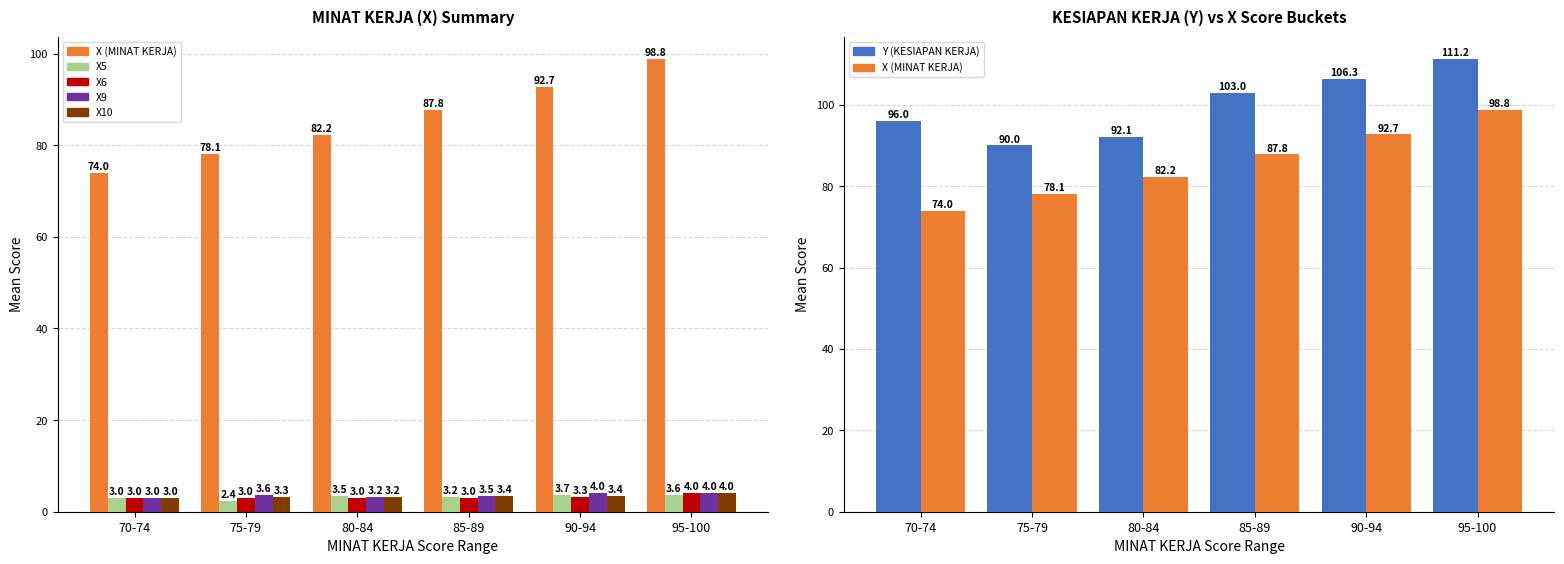

Count the X6 values in the range 3 to 4.

6